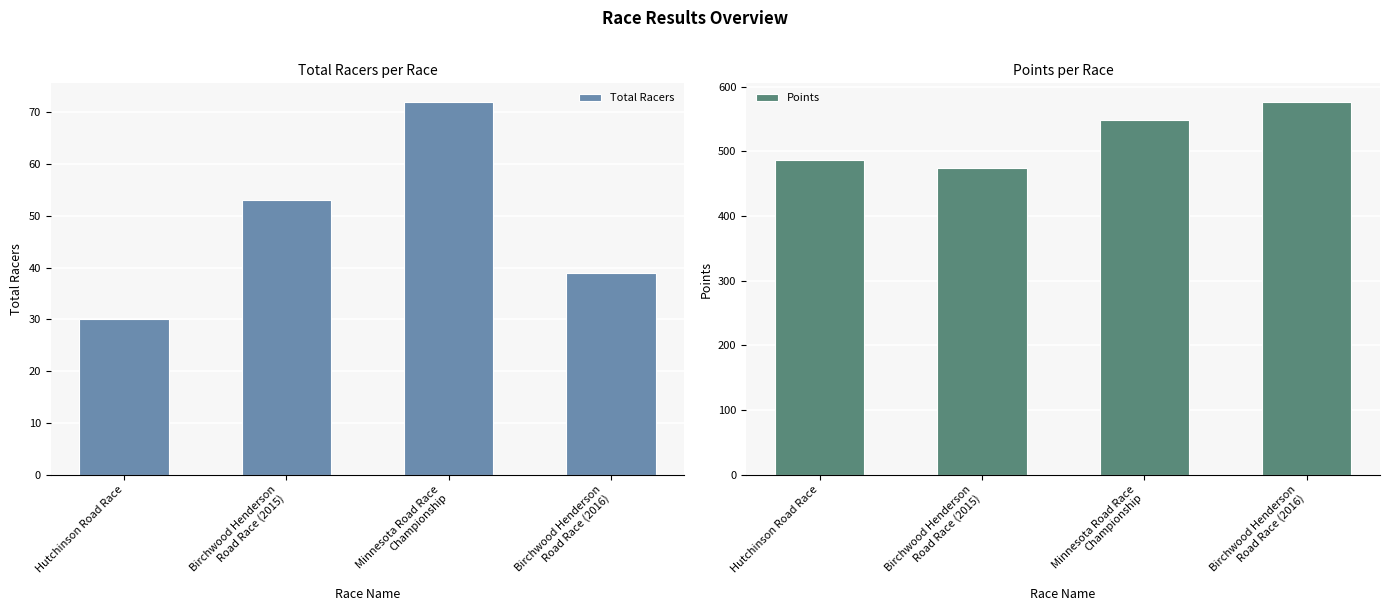

What is the difference between the maximum and minimum values in the Total Racers series?

42